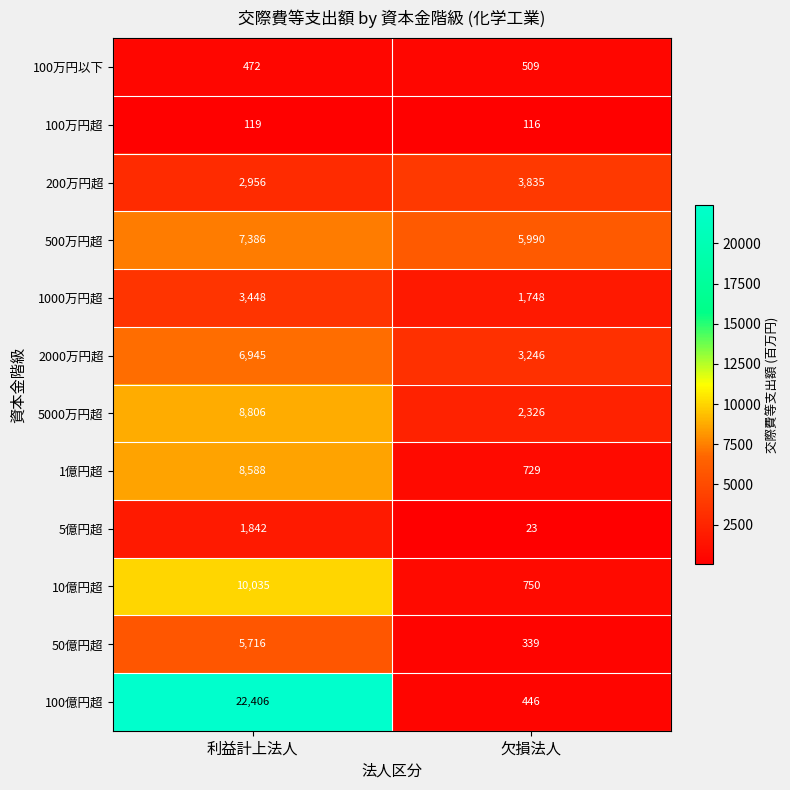

The value of 500万円超 at 利益計上法人 is 7386. True or false?

True